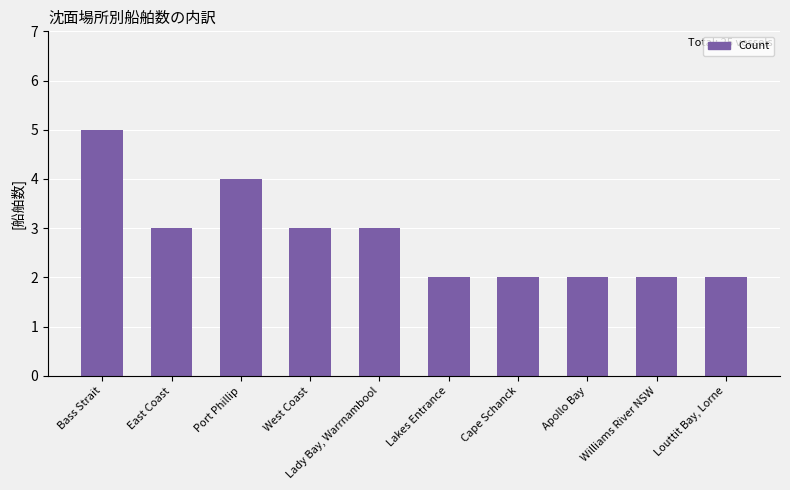

How many categories are shown in the chart?

10